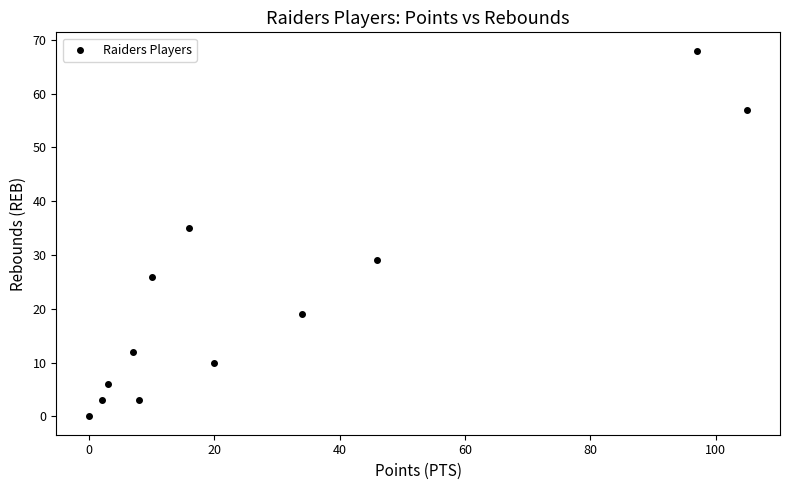

What is the average X value?

29